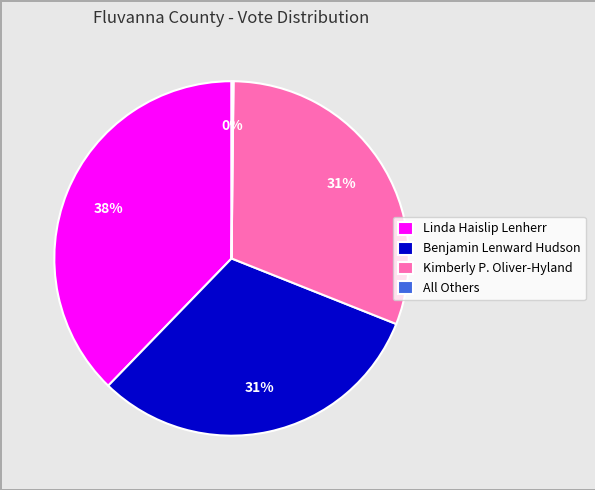

What percentage is the Benjamin Lenward Hudson slice, to the nearest percent?

31%